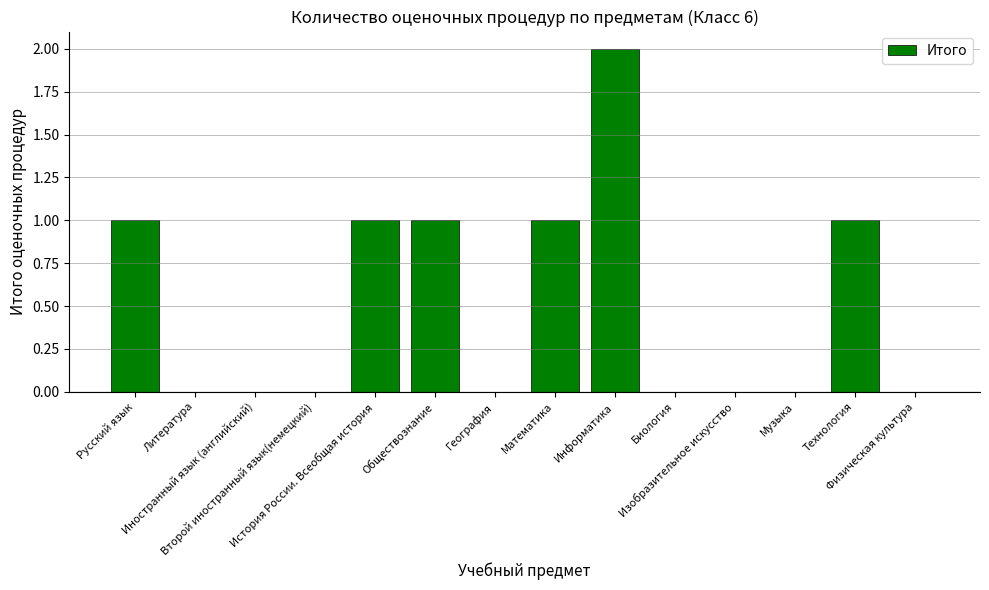

Count the values in the range 0 to 1.

13